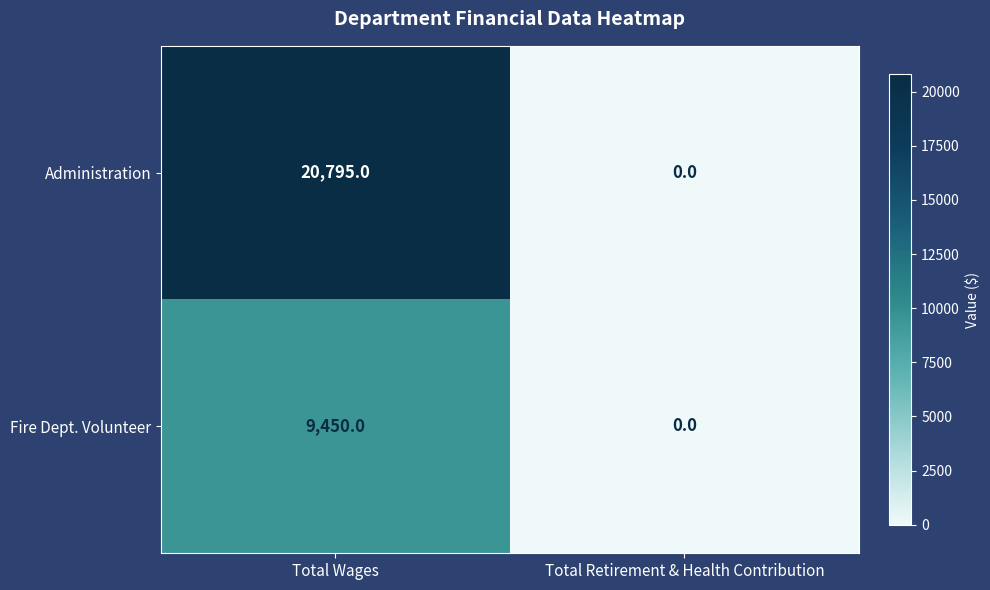

What is the total value across all series at Total Wages?

30245